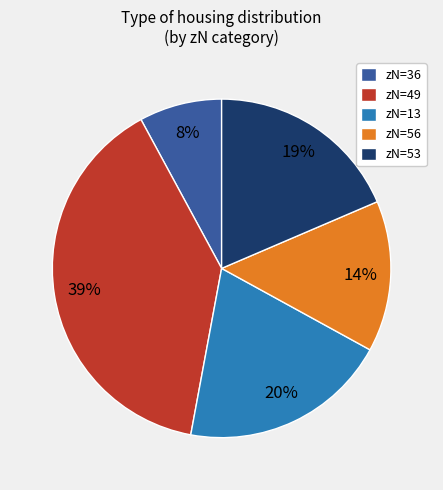

What is the ratio of the value at zN=13 to the value at zN=56?

1.4